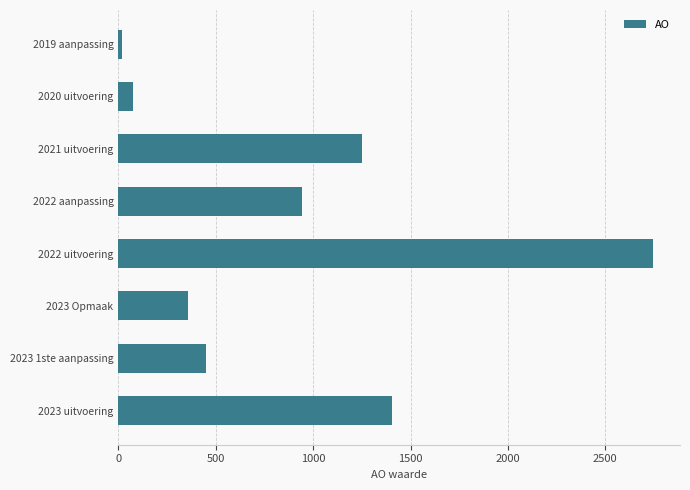

What is the sum of all values?

7229